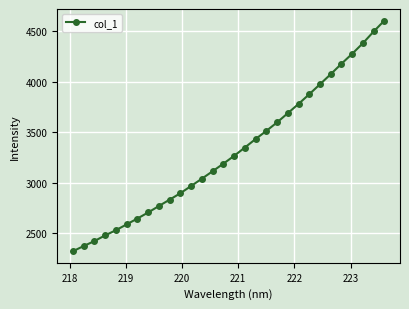

How many data points does each series have?

30